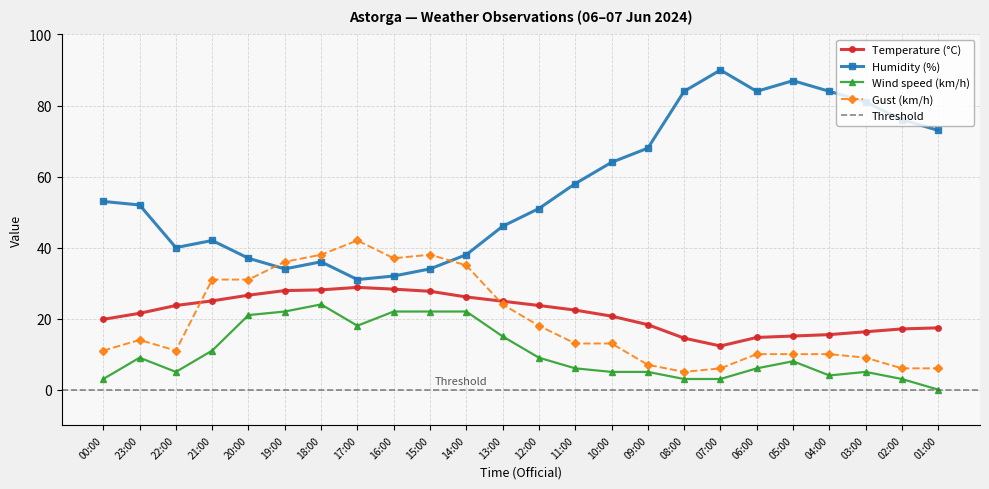

Where do Gust (km/h) and Humidity (%) first cross each other?

20:00 and 19:00